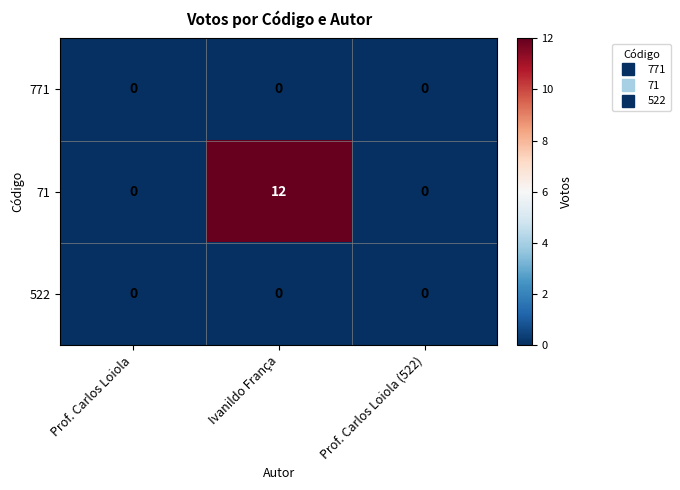

At which category is the sum across all series the highest?

Ivanildo França